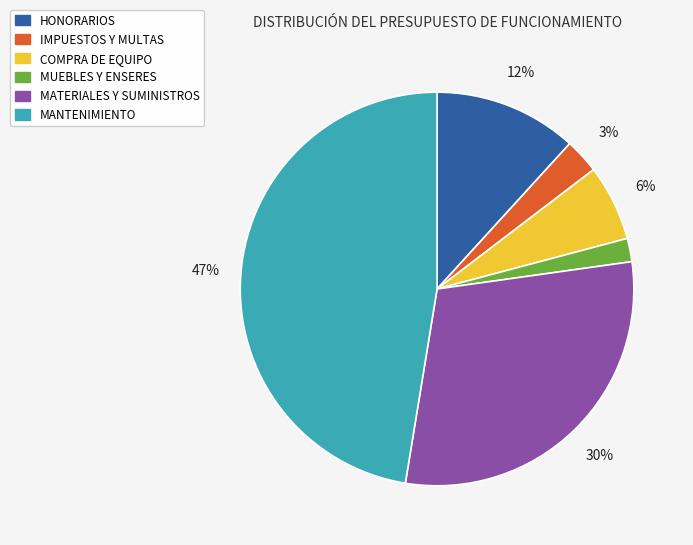

Which has a higher value, HONORARIOS or COMPRA DE EQUIPO?

HONORARIOS